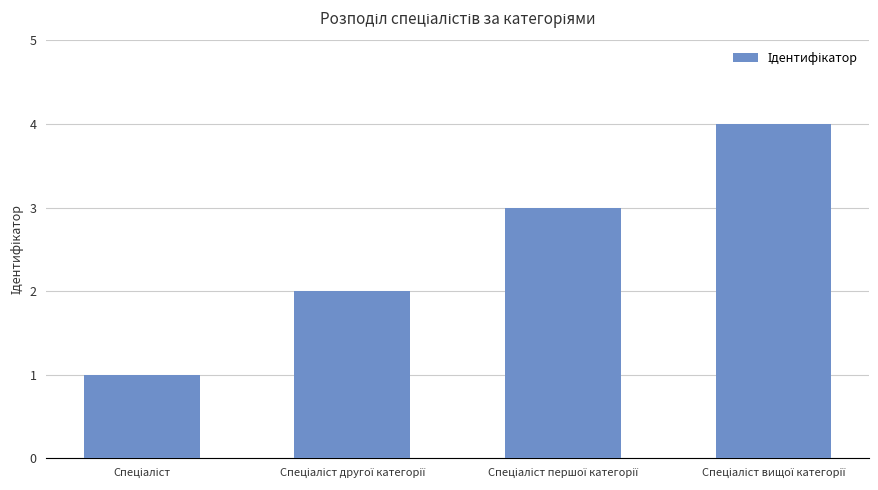

What is the sum of all values?

10